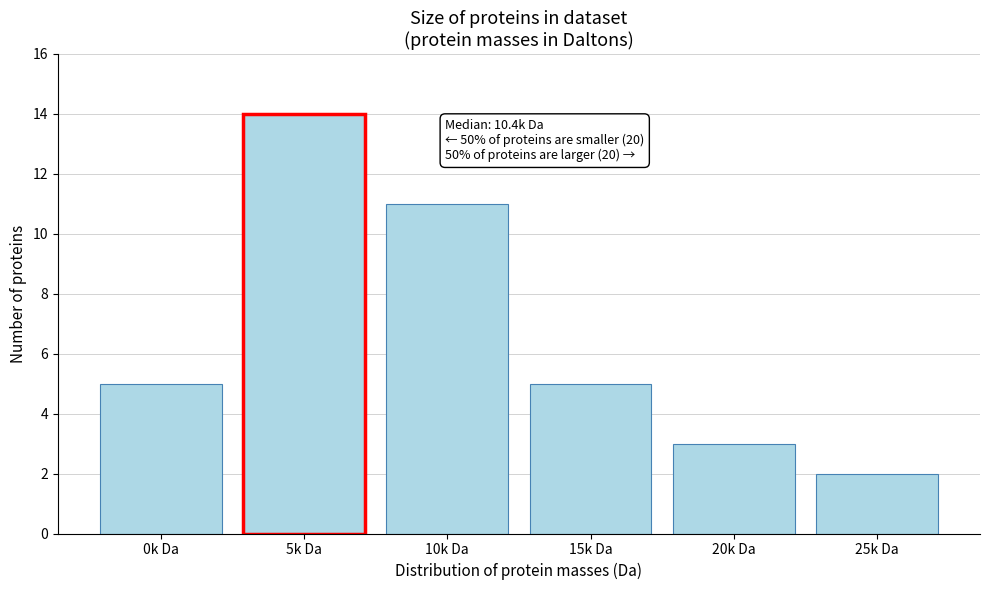

Reading left to right, list all the values displayed in this chart.

0k Da=5	5k Da=14	10k Da=11	15k Da=5	20k Da=3	25k Da=2